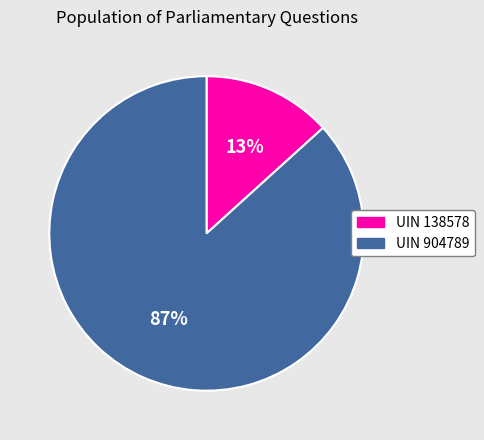

Which slice represents more than half of the pie?

UIN 904789